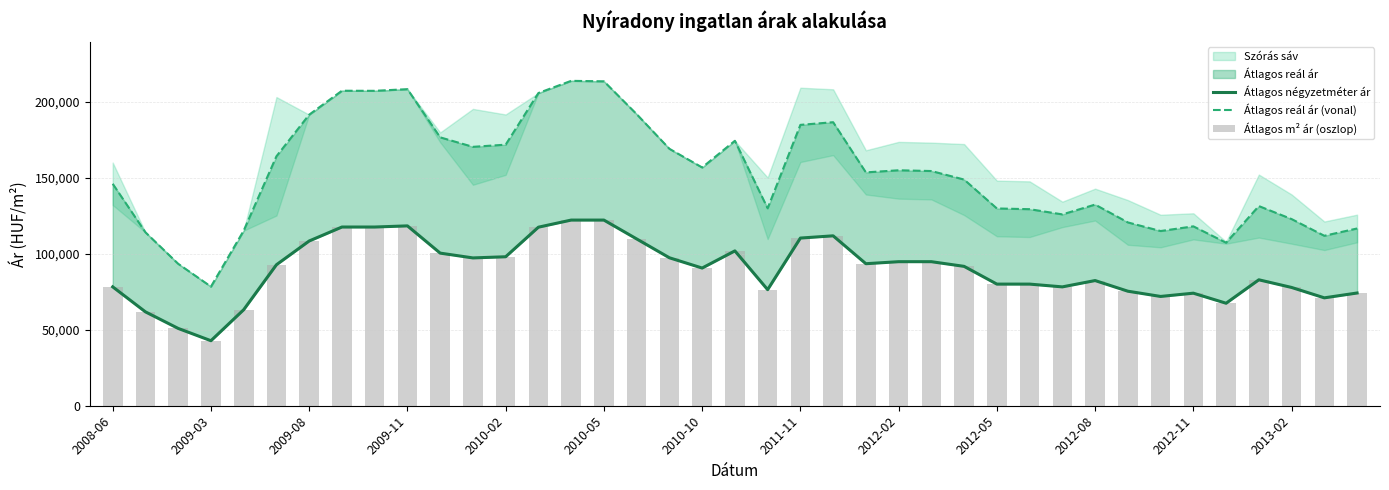

What is the smallest value displayed?

42802